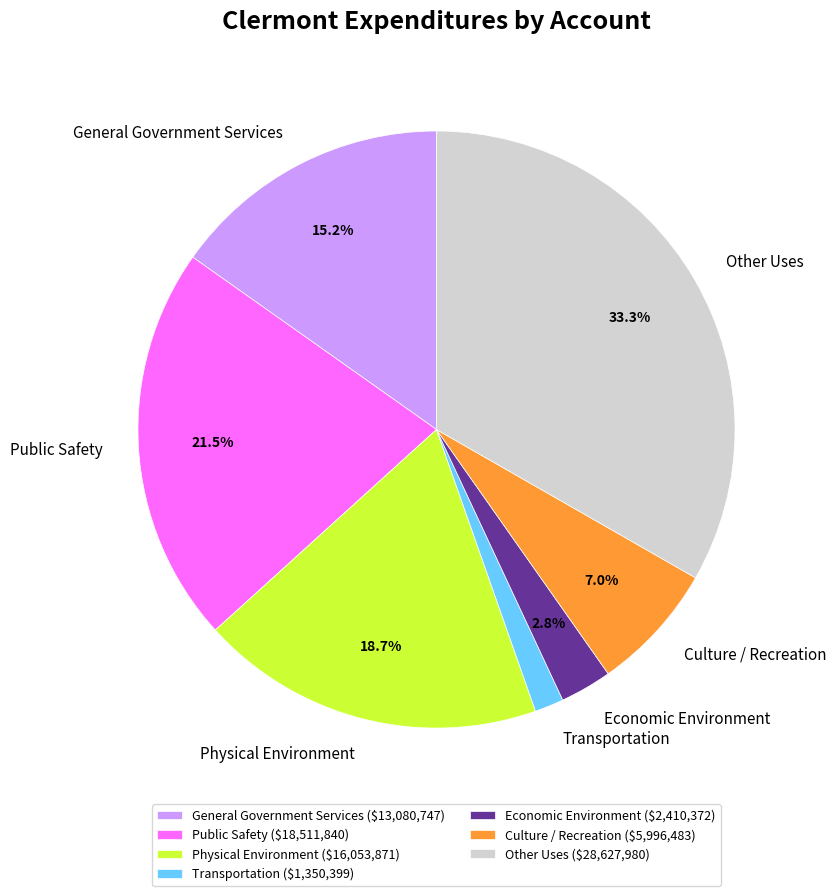

To the nearest percent, what is the combined percentage of General Government Services and Public Safety?

37%